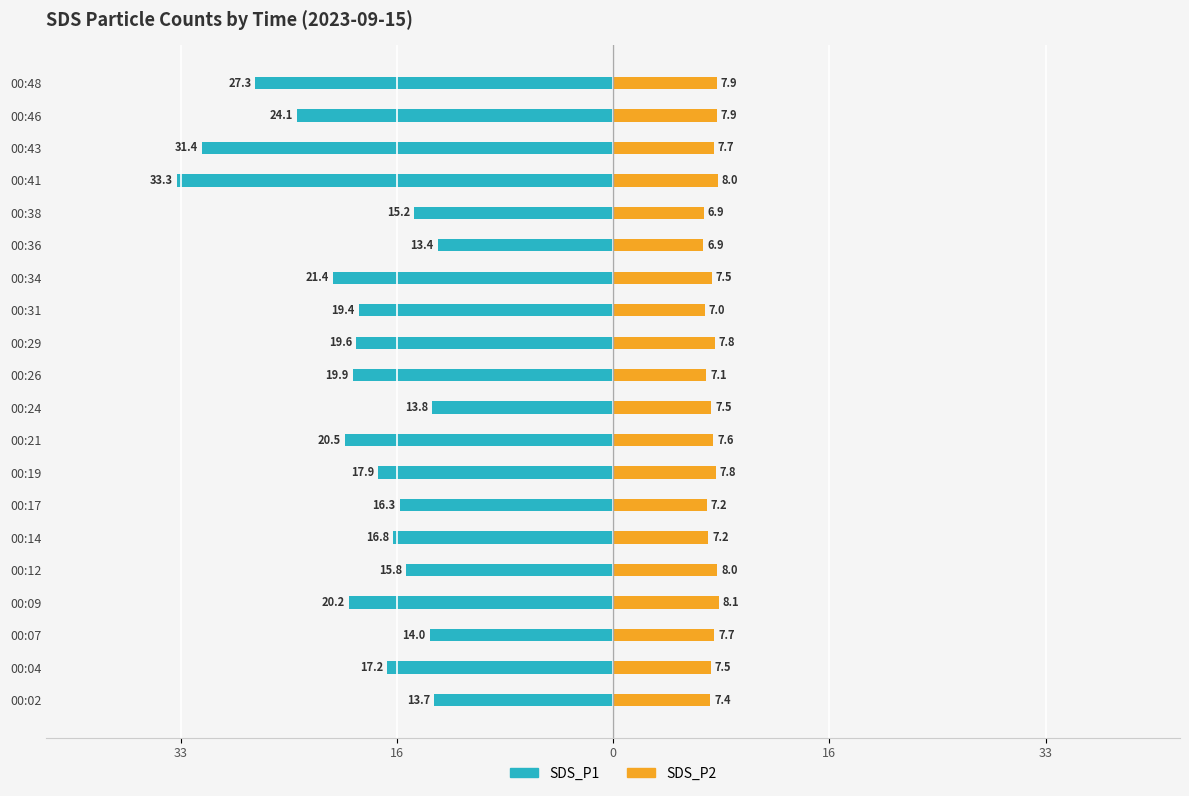

Between 00:24 and 00:17, which is larger?

00:24